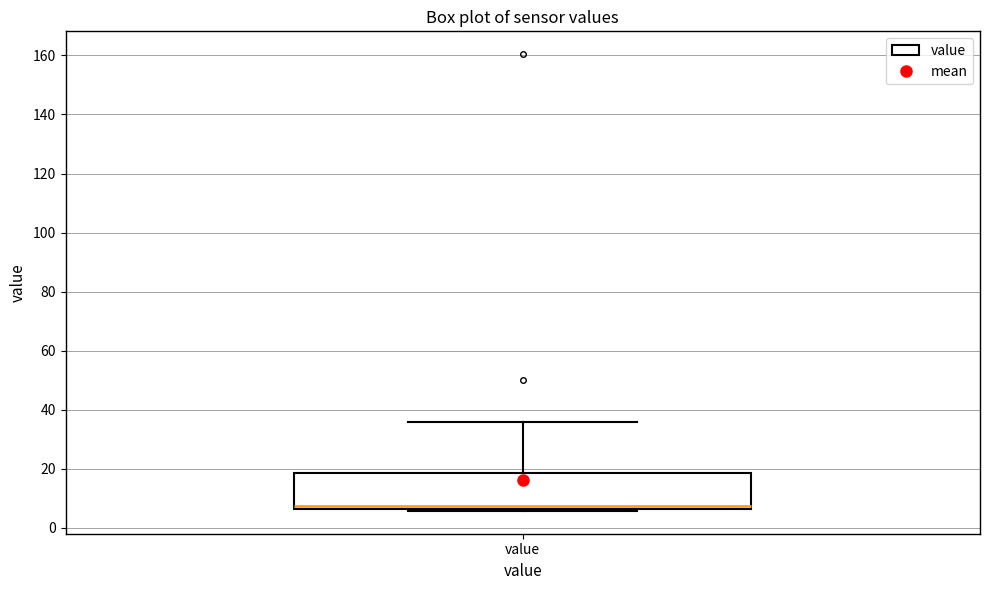

Where does the upper whisker of the box for value end on the y-axis? The values are not printed on the chart, so give them approximately, as read against the axis.

36